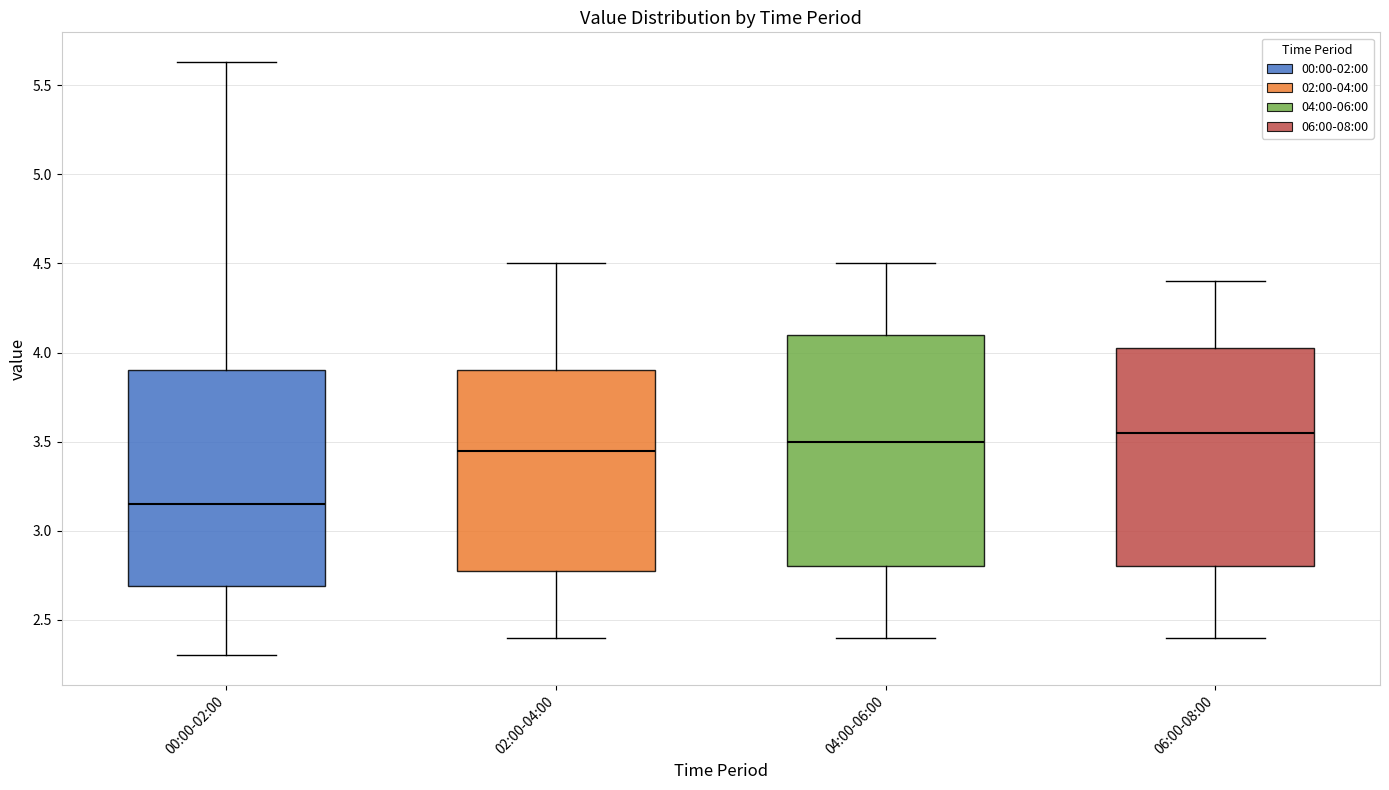

Where is the upper edge of the box for 04:00-06:00 on the y-axis? The values are not printed on the chart, so give them approximately, as read against the axis.

4.10